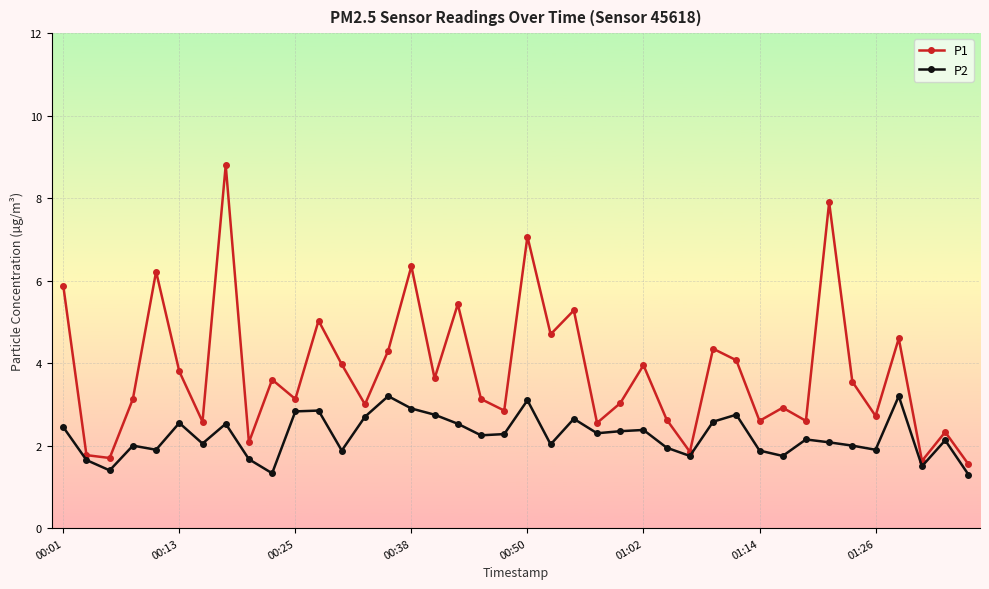

What is the value of the P1 point at the 39th from the left?

2.3